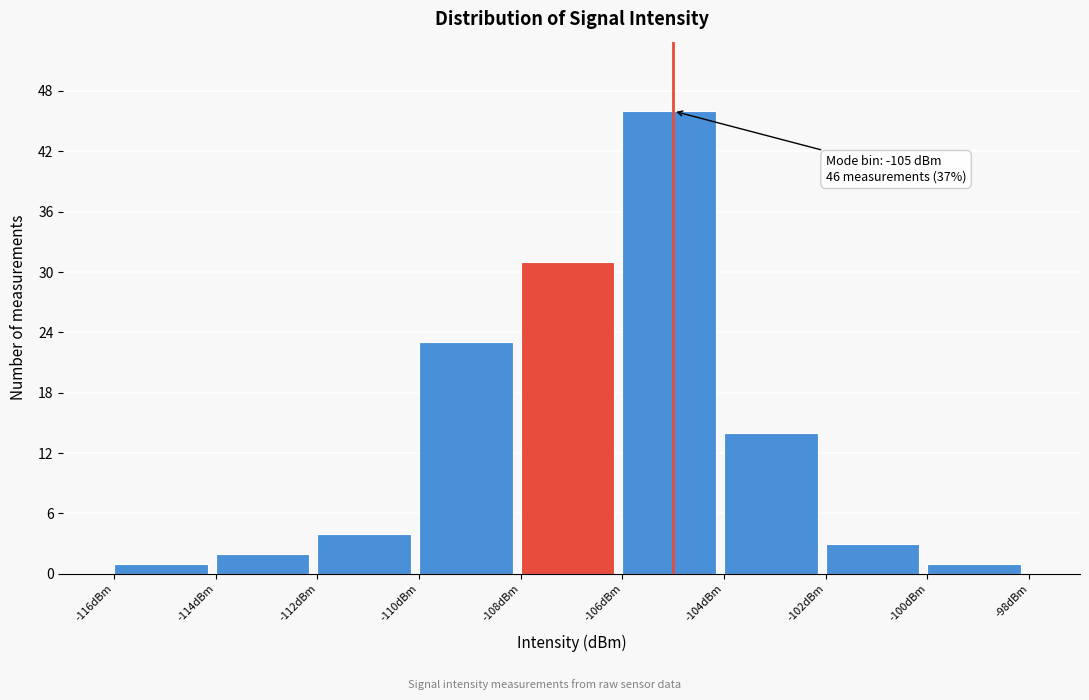

Which range on the x-axis has the tallest bar?

-106 to -104